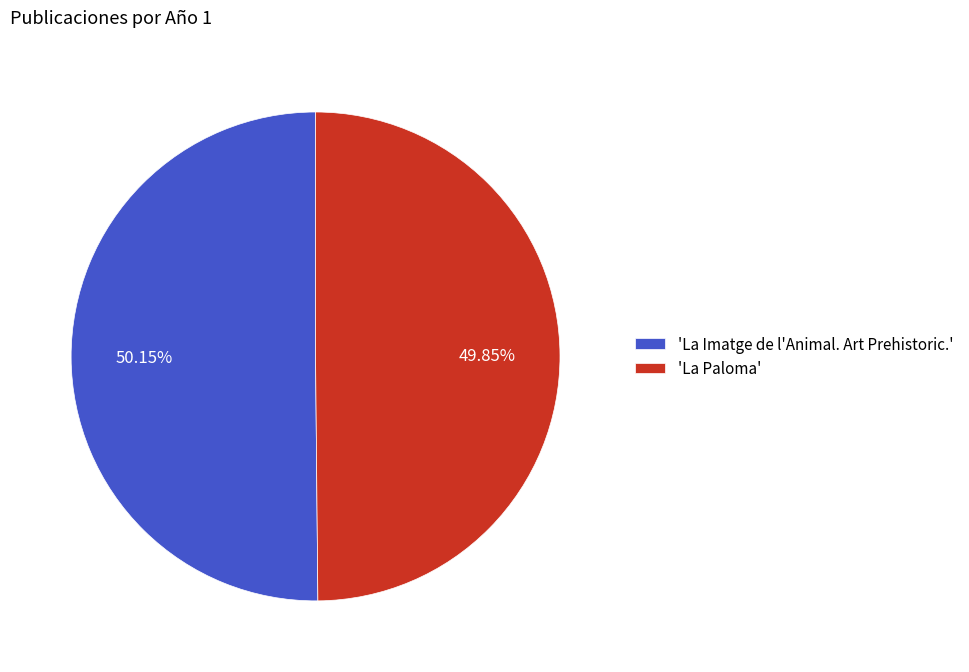

What is the ratio of the value at 'La Imatge de l'Animal. Art Prehistoric.' to the value at 'La Paloma'?

1.0